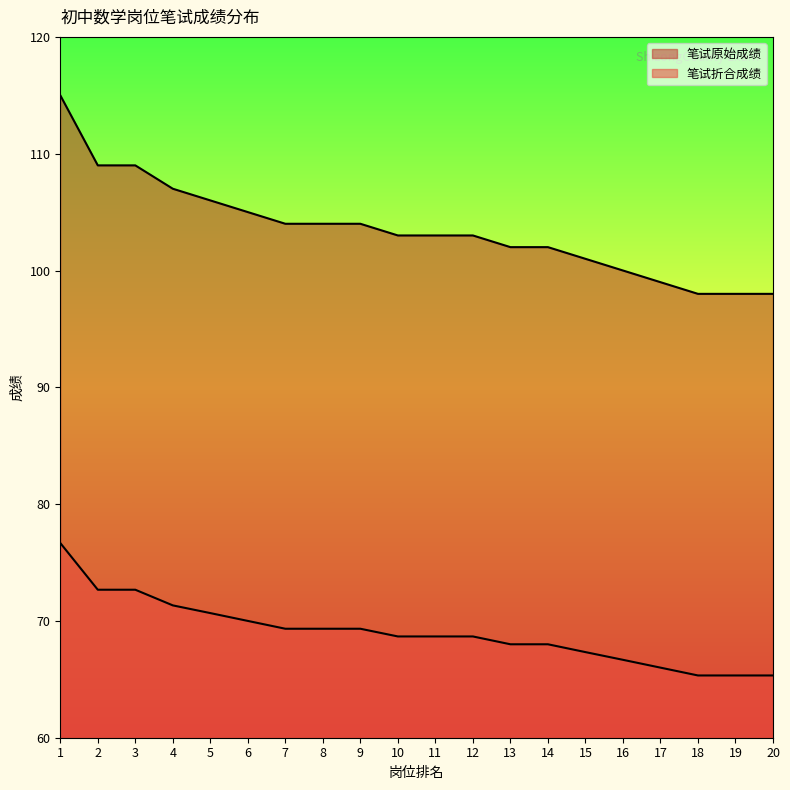

What is the sum of all 笔试原始成绩 values?

2070.0